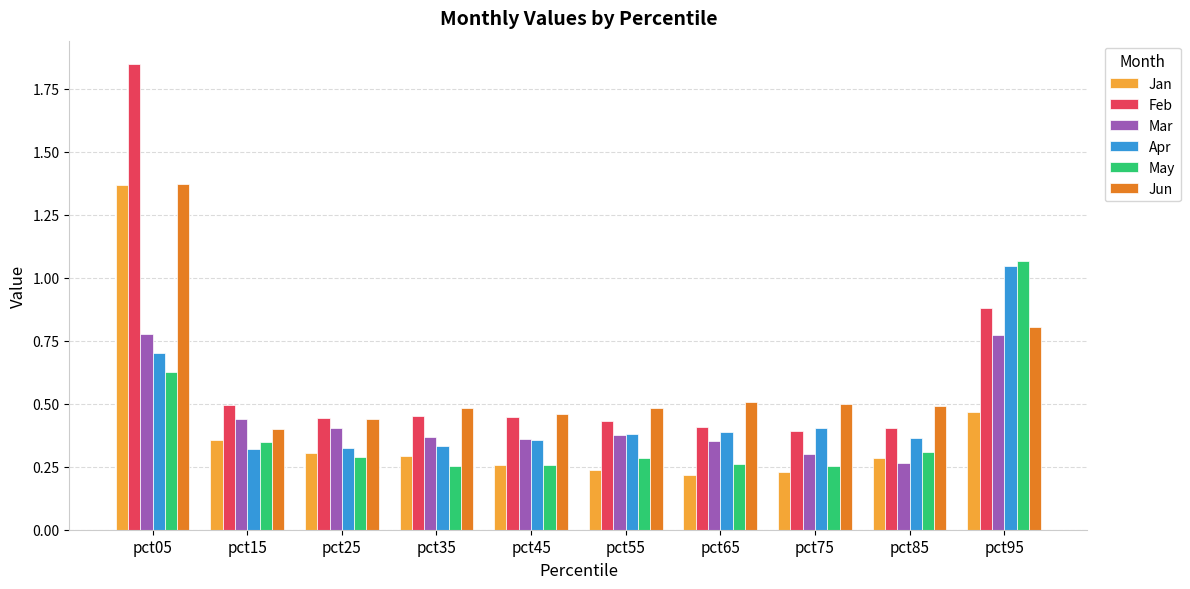

What is the difference between the highest and lowest values at pct05?

1.2